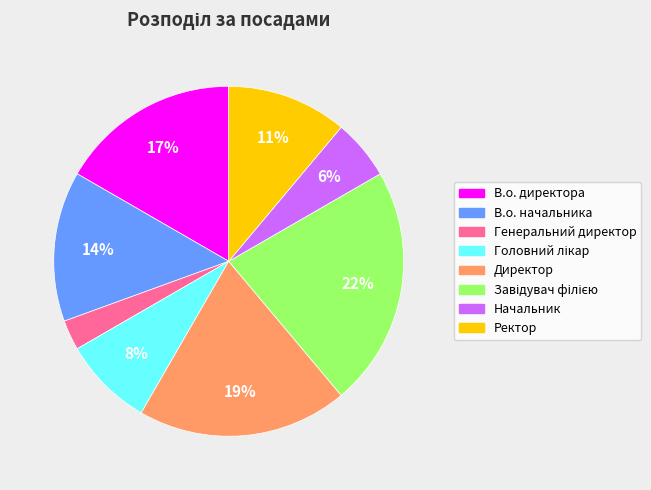

Which has a higher value, Ректор or Генеральний директор?

Ректор